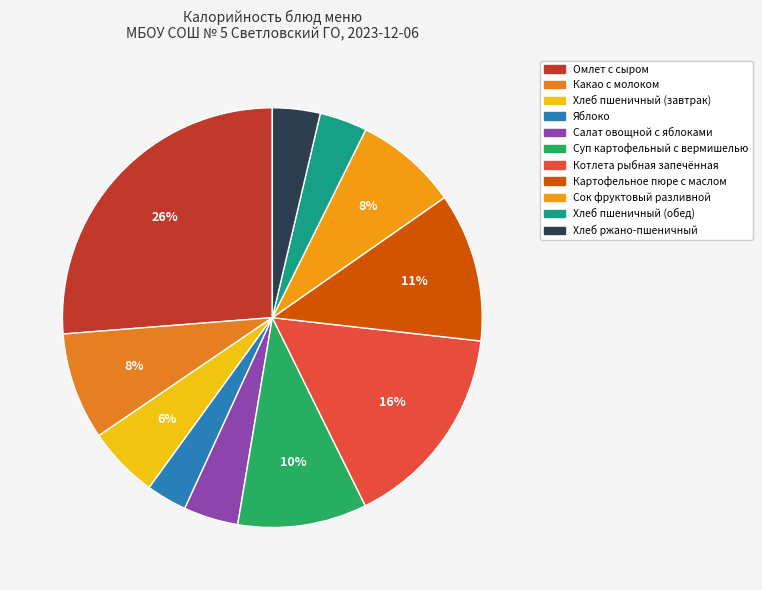

To the nearest percent, what is the combined percentage of Котлета рыбная запечённая and Суп картофельный с вермишелью?

26%